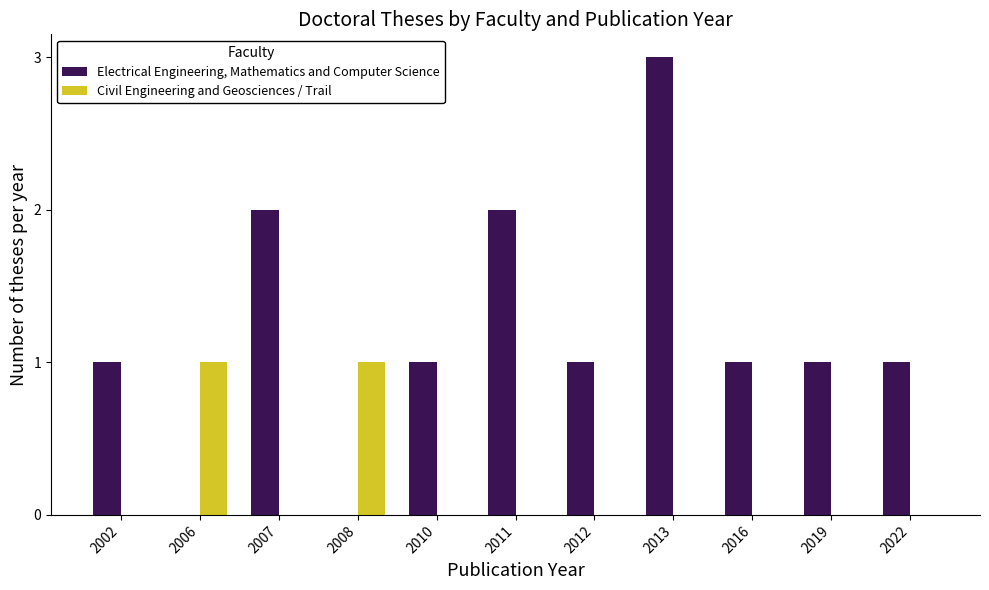

Which category has the highest value across all series?

2013